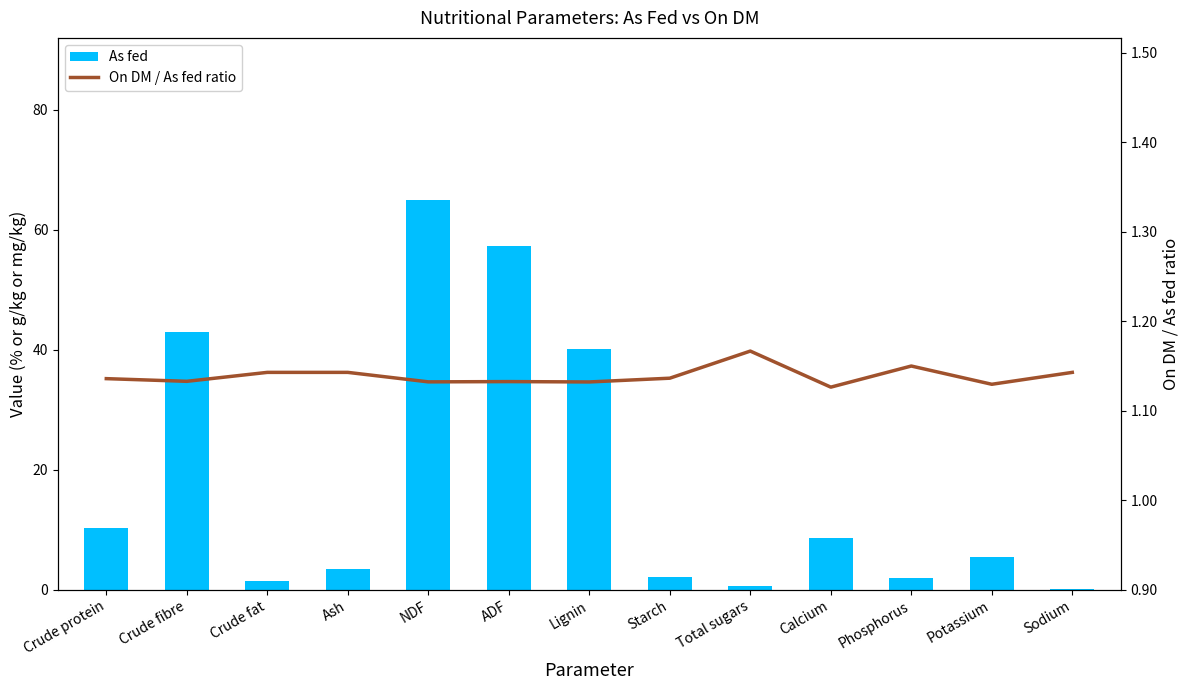

At which category is the sum across all series the highest?

NDF